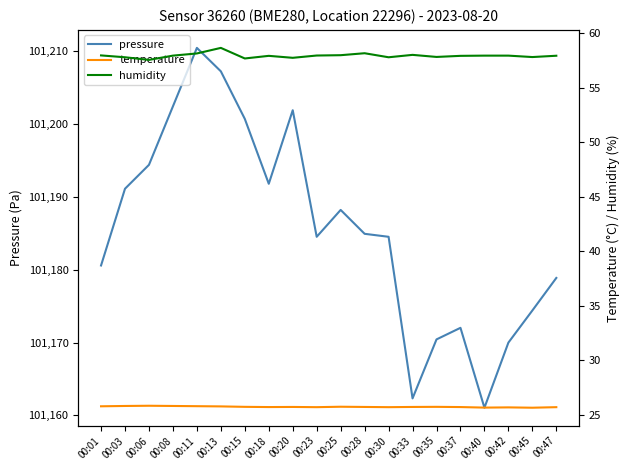

True or false: temperature and humidity cross at least once.

False